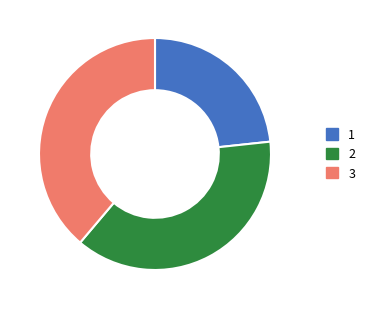

Do 3 and 1 together represent more than half of the pie?

Yes